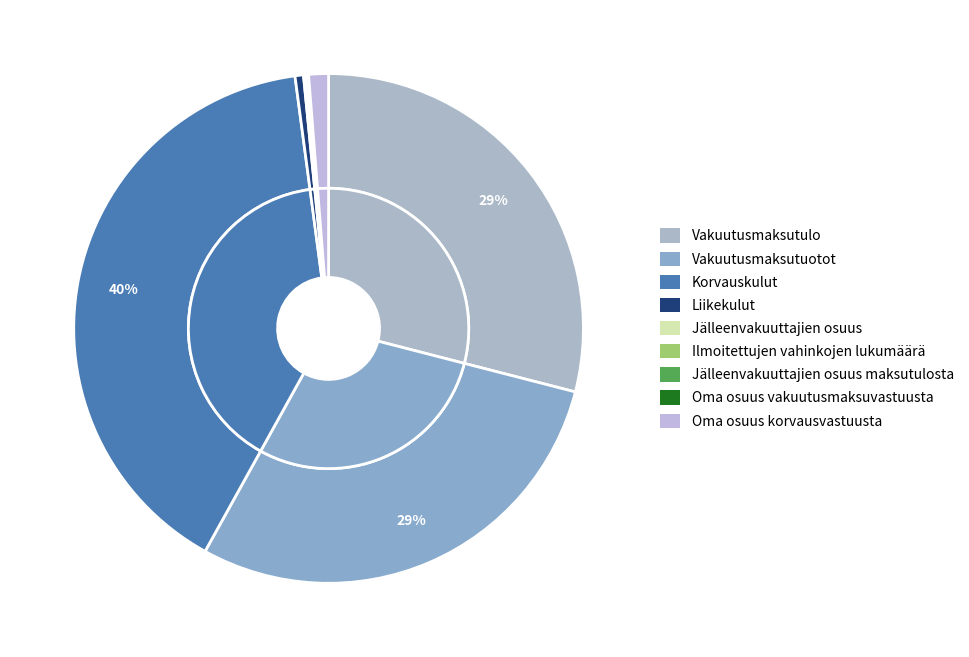

What percentage is the Liikekulut slice, to the nearest percent?

1%